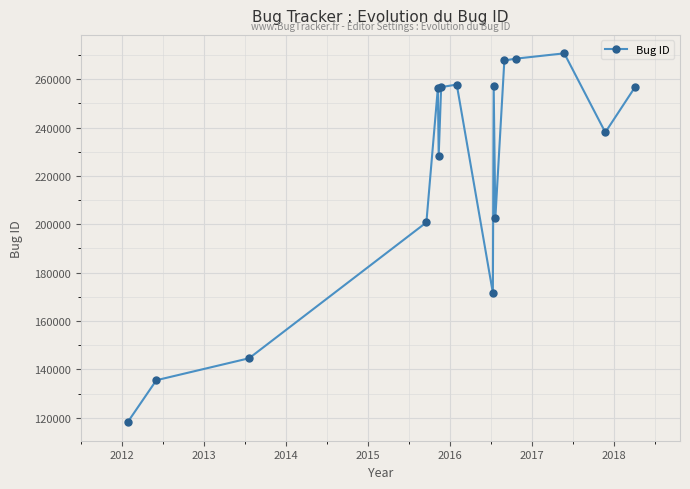

True or false: there are more than 1 points higher than both neighbors.

True